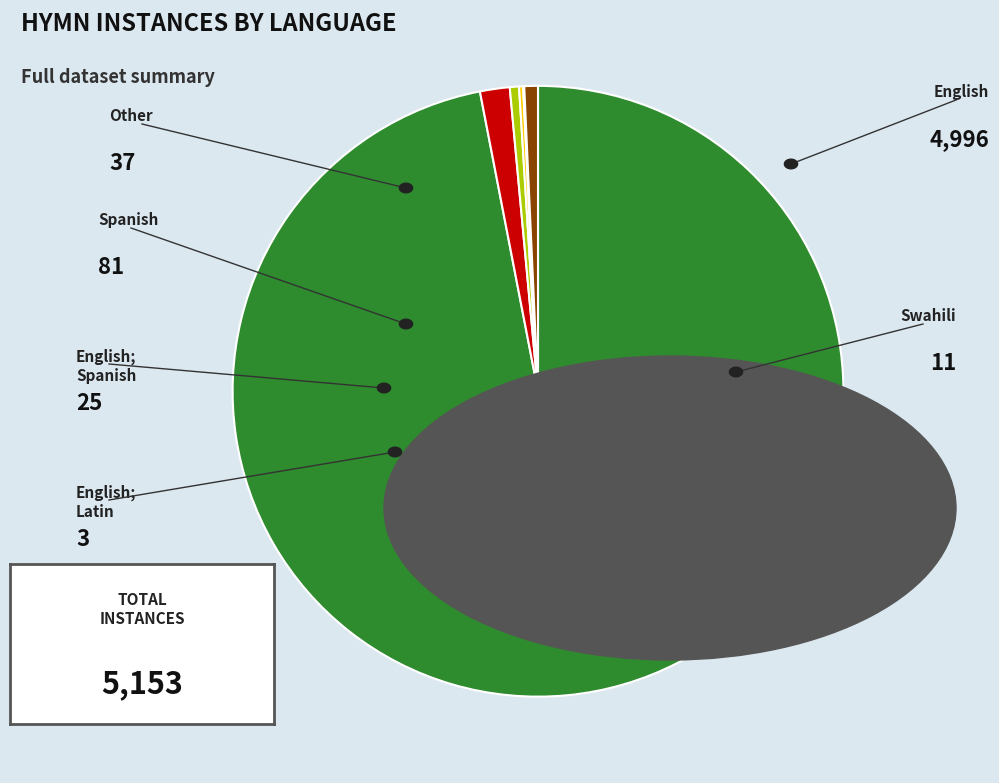

Is there a majority slice in this chart?

Yes